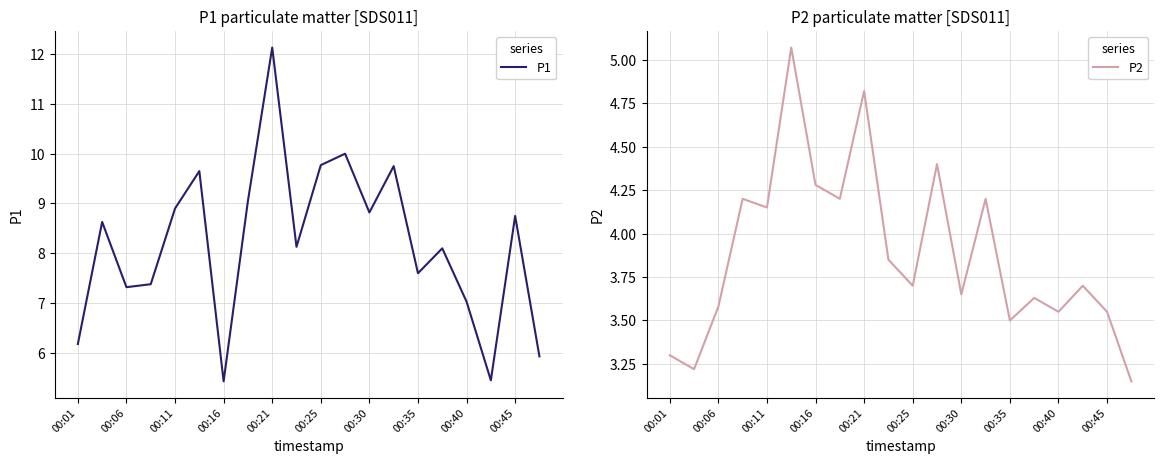

What is the maximum value for P2?

5.1